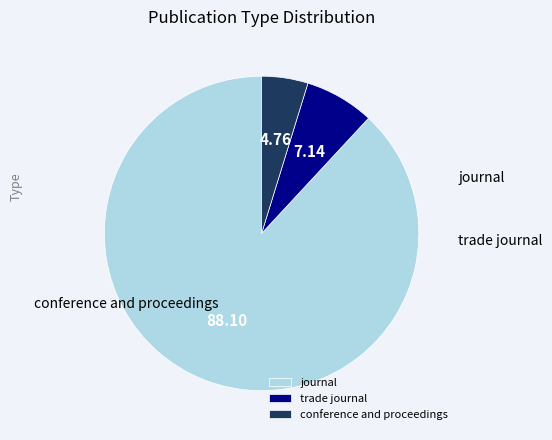

To the nearest percent, what is the difference between the trade journal and conference and proceedings slice percentages?

2%